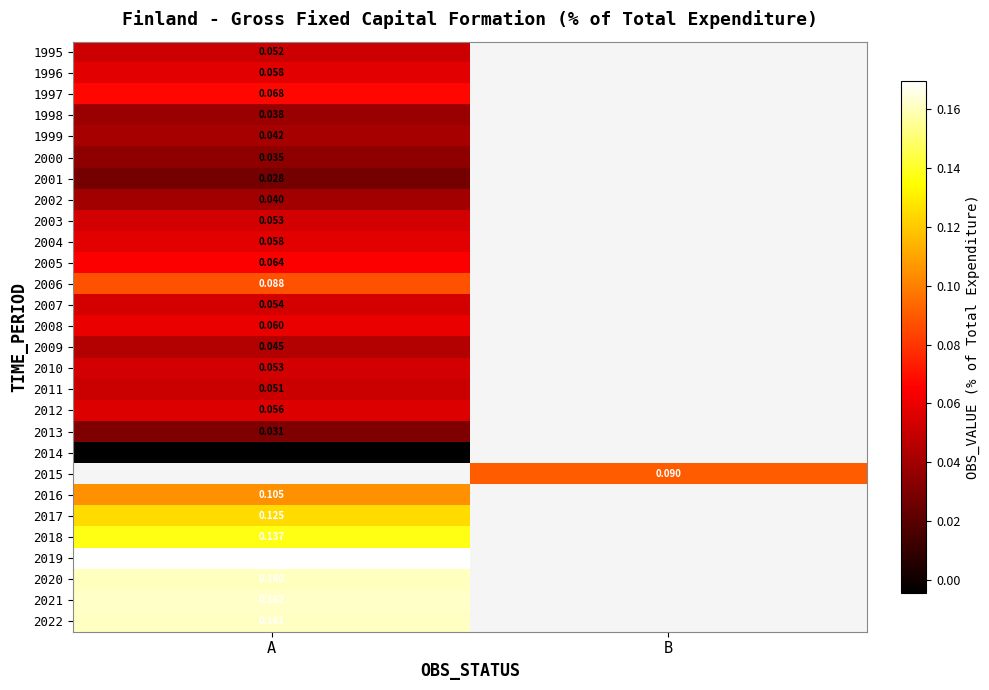

Is it true that 2011 equals 0.1 at A?

False